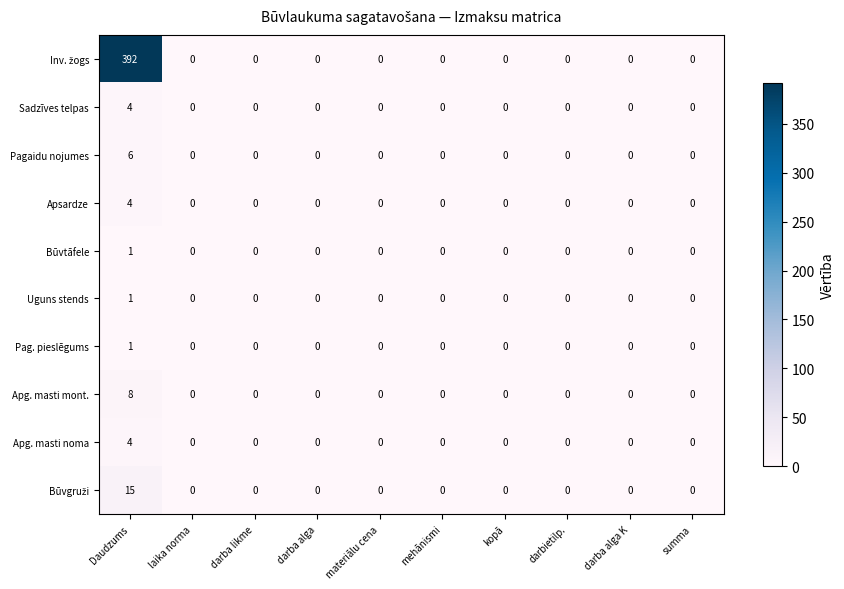

What is the total value across all series at Daudzums?

436